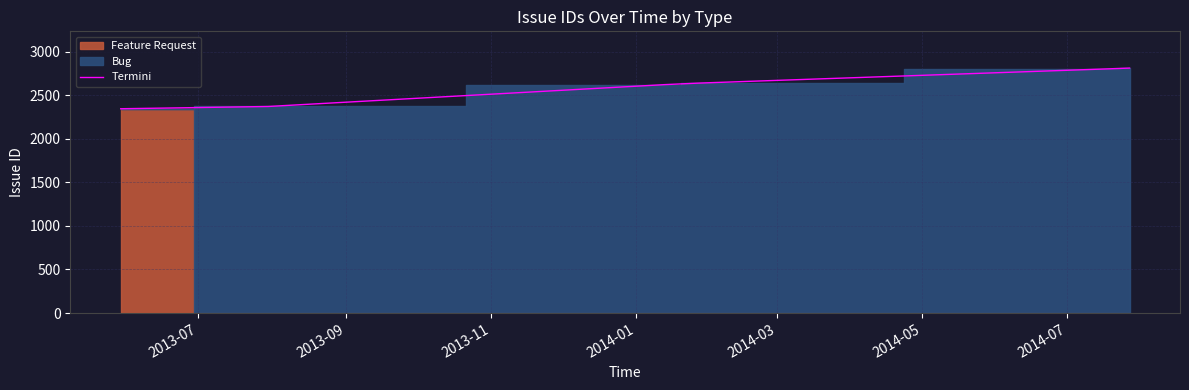

What is the lowest value of the Termini series?

2346